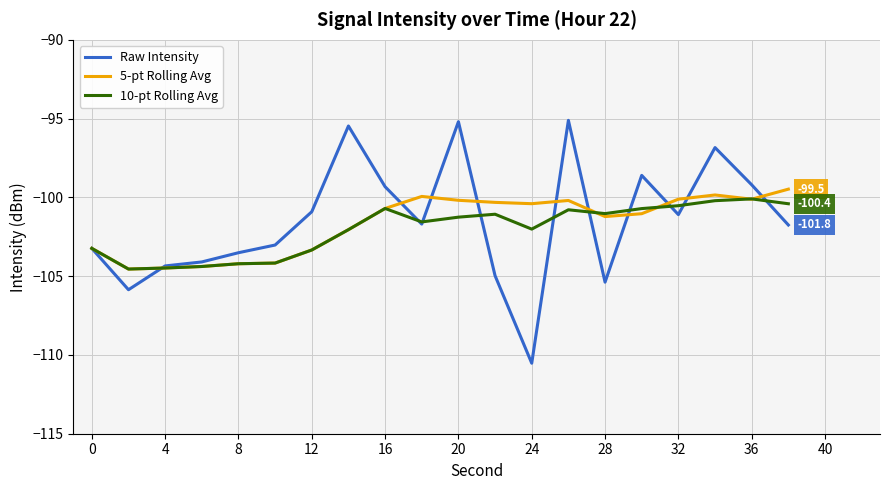

Which series has the widest spread of values?

Raw Intensity